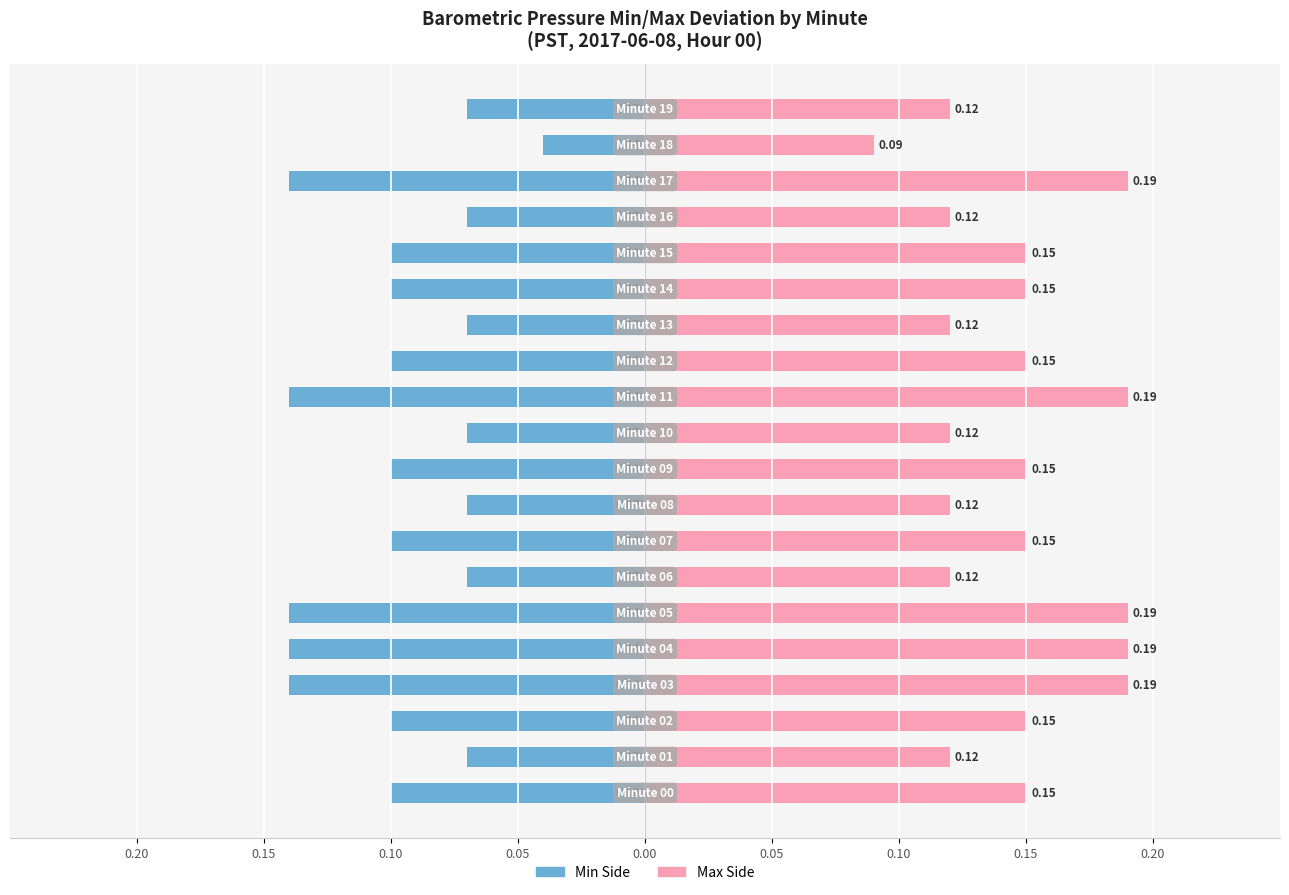

At which label is Max Side closest to 0?

18